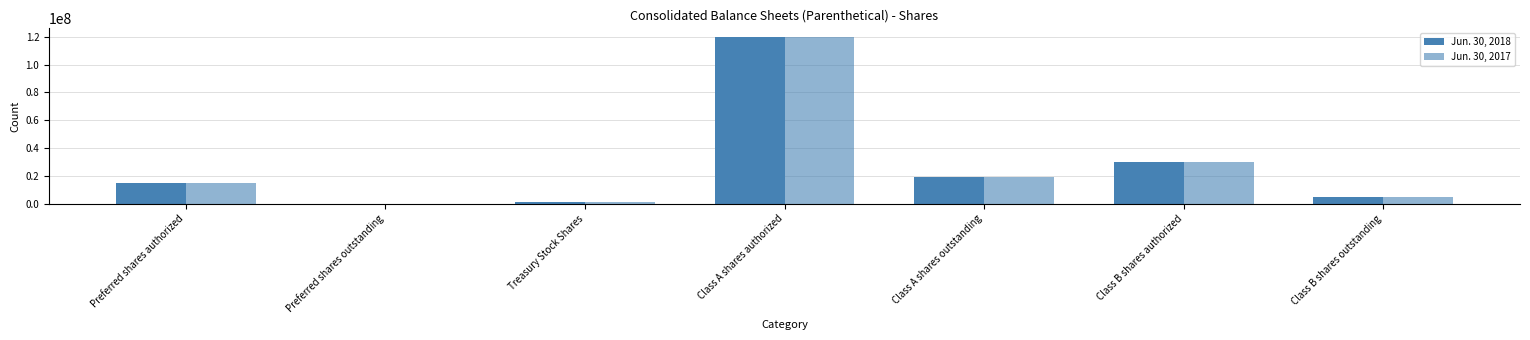

How many groups of bars are there?

7